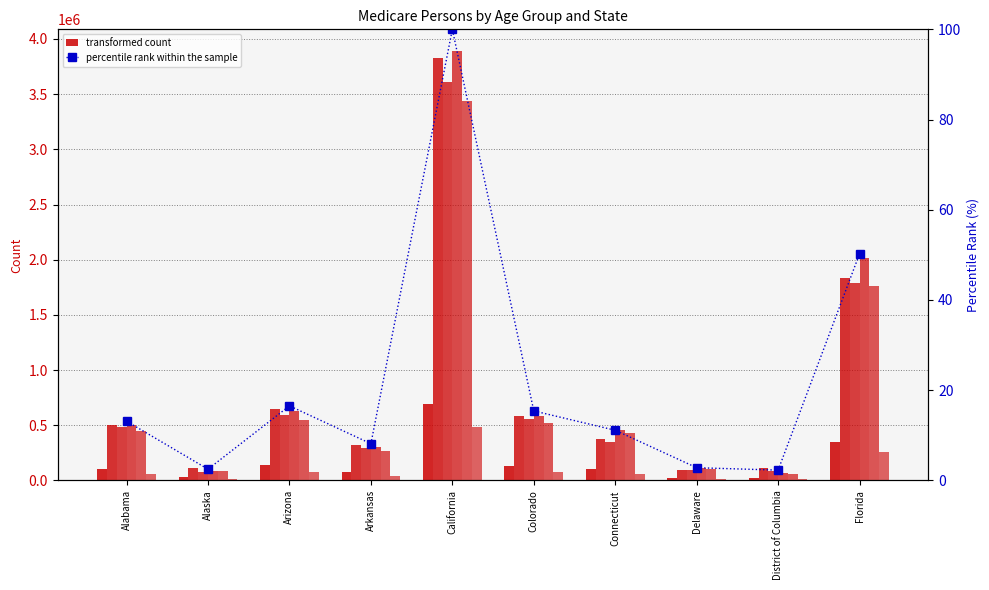

What is the minimum value for percentile rank within the sample?

2.3